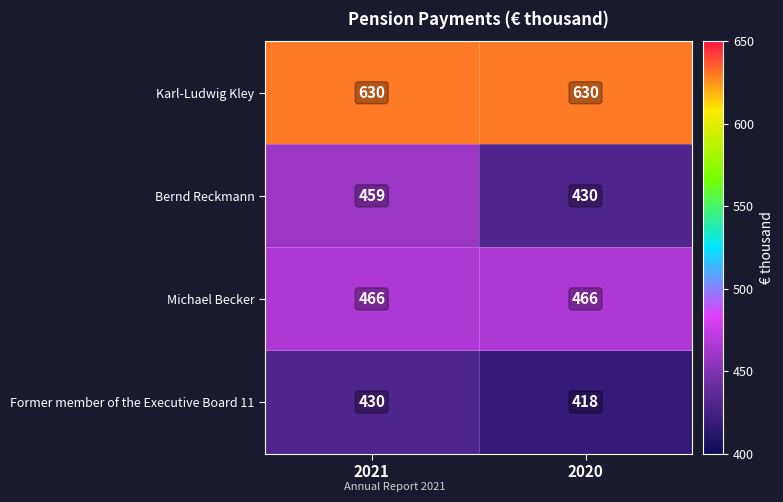

At how many categories does at least one series exceed 585?

2